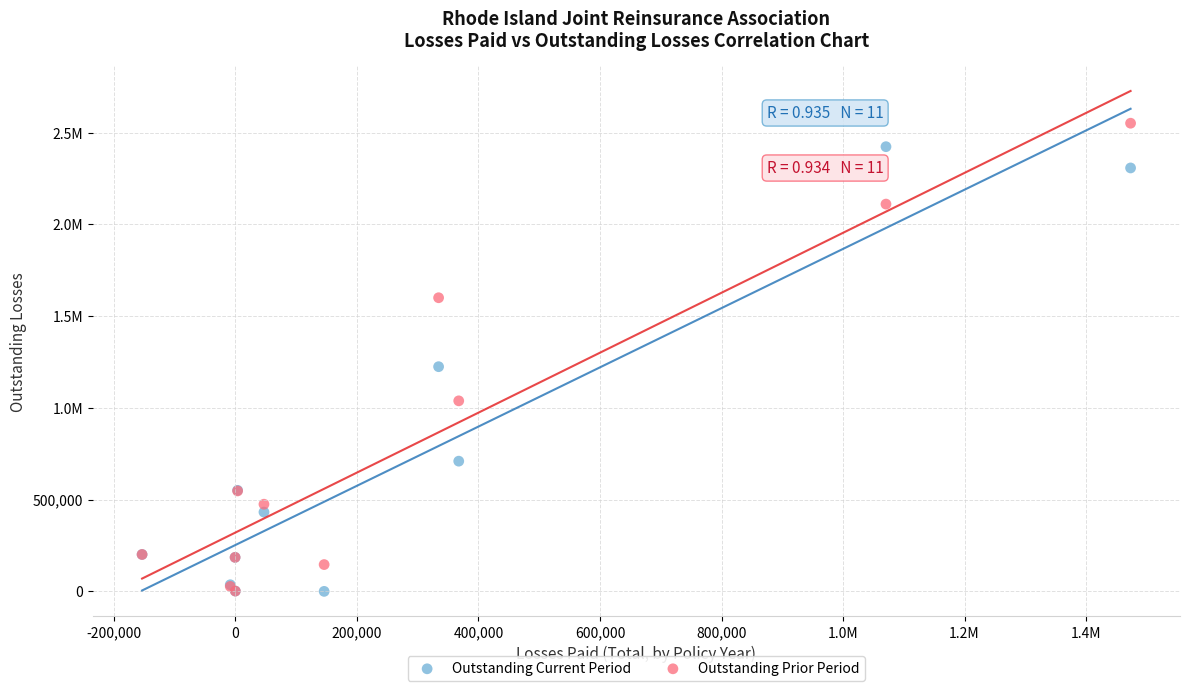

What are all the series names shown in the legend?

Outstanding Current Period, Outstanding Prior Period